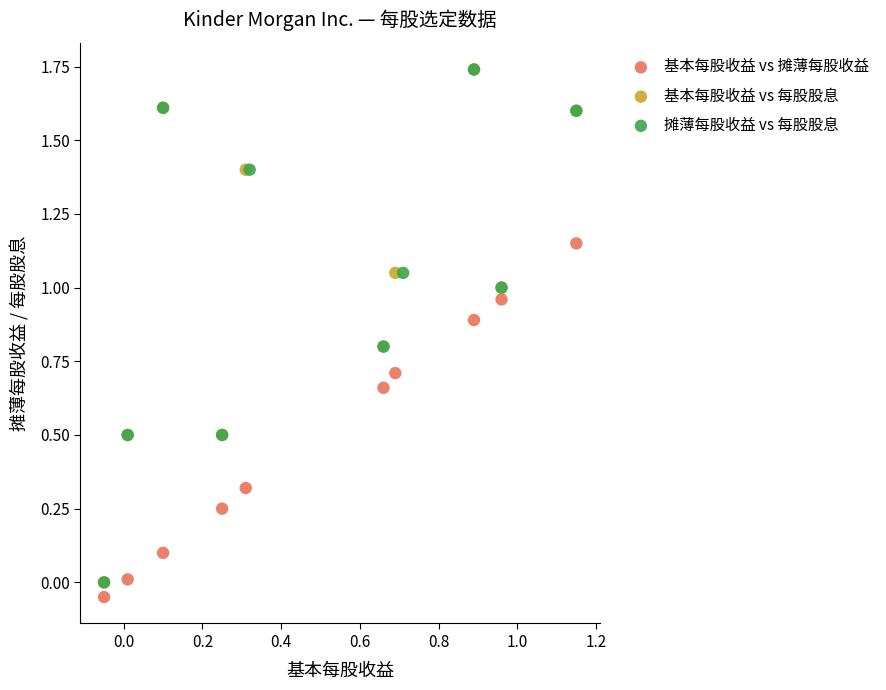

What are all the series names shown in the legend?

基本每股收益 vs 摊薄每股收益, 基本每股收益 vs 每股股息, 摊薄每股收益 vs 每股股息